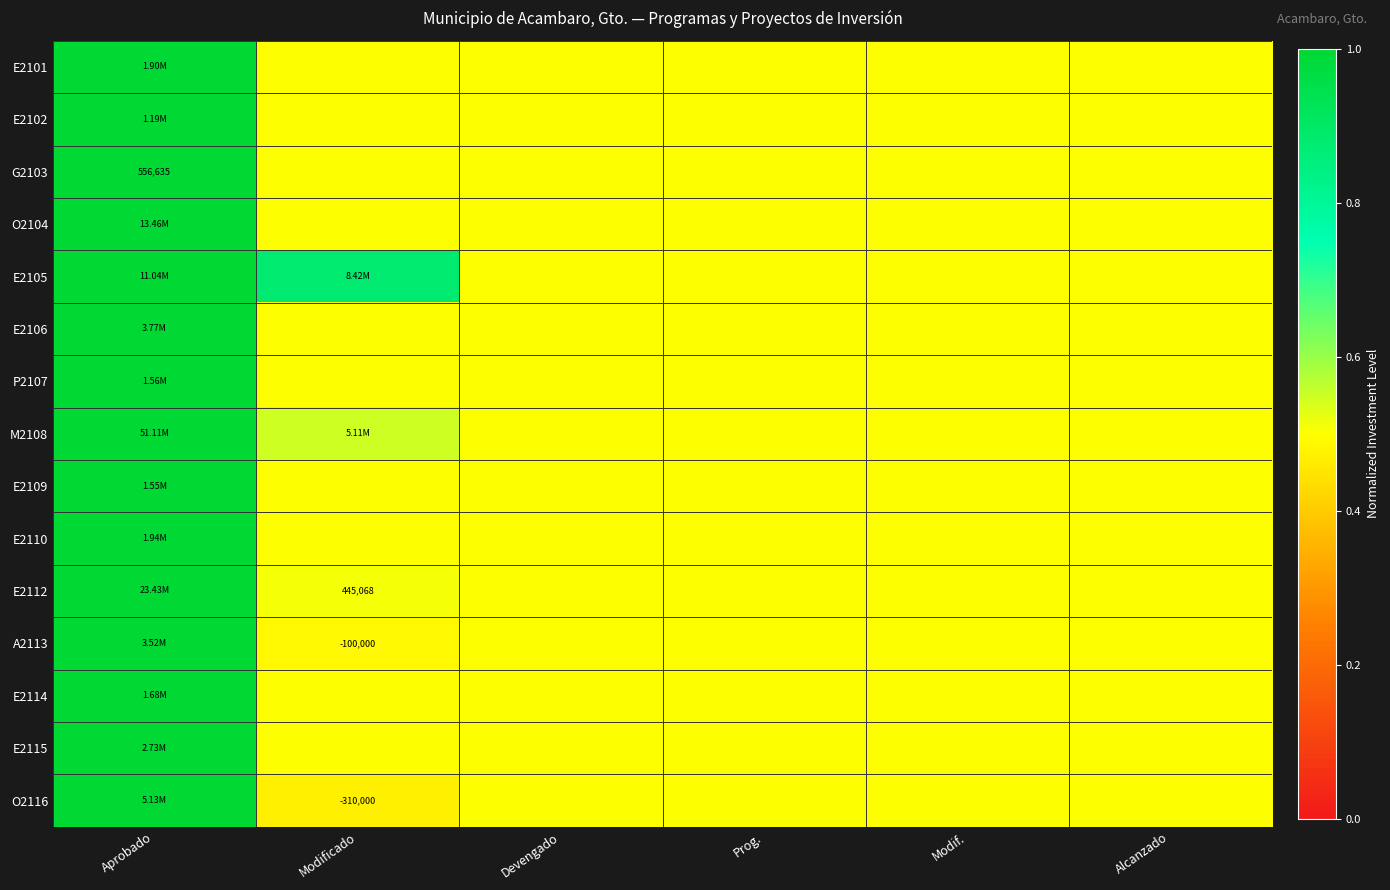

At Modificado, list the series in order from largest to smallest.

E2105, M2108, E2112, E2101, E2102, G2103, O2104, E2106, P2107, E2109, E2110, E2114, E2115, A2113, O2116